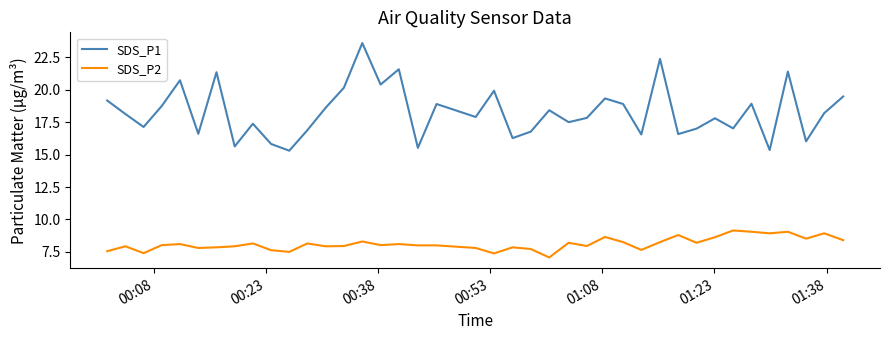

What are all the series names shown in the legend?

SDS_P1, SDS_P2